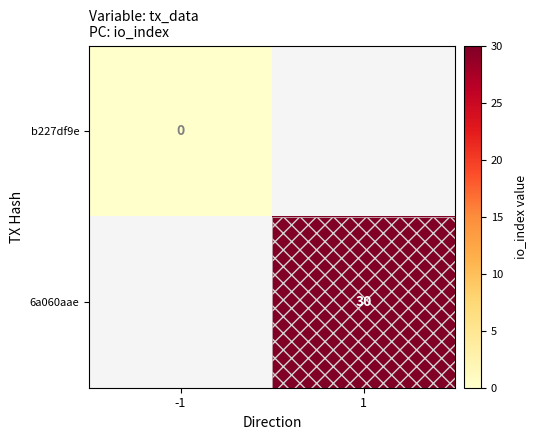

What is the maximum value shown in the chart?

30.0